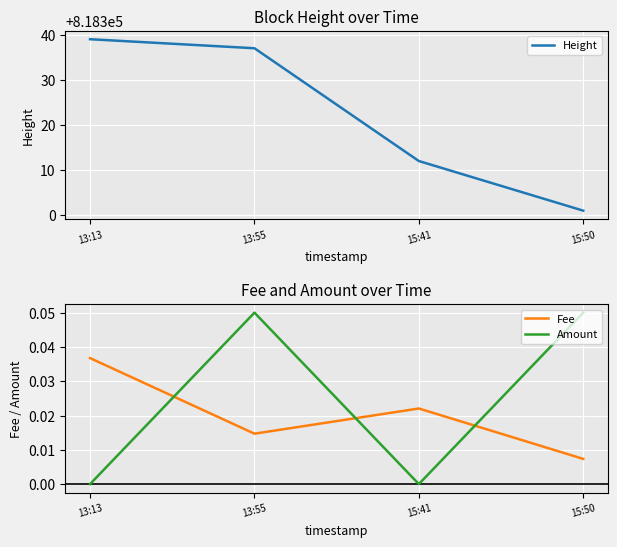

Reading right to left, what are all the values shown in this chart?

Height: 818301.0	818312.0	818337.0	818339.0
Fee: 0.0	0.0	0.0	0.0
Amount: 0.1	0.0	0.1	0.0